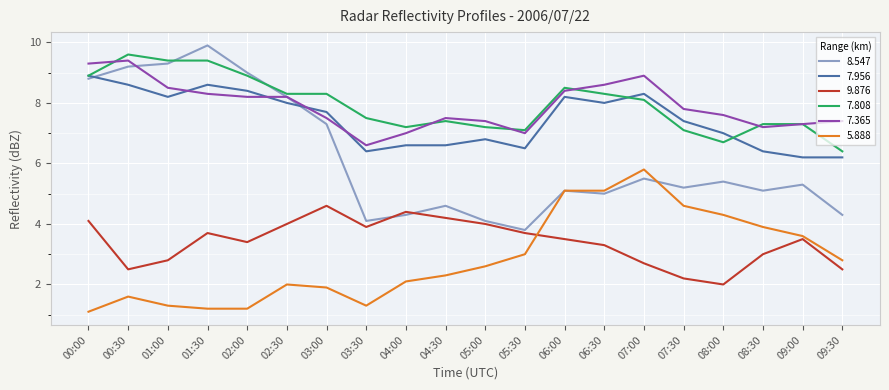

True or false: 7.808 and 5.888 intersect in this chart.

False